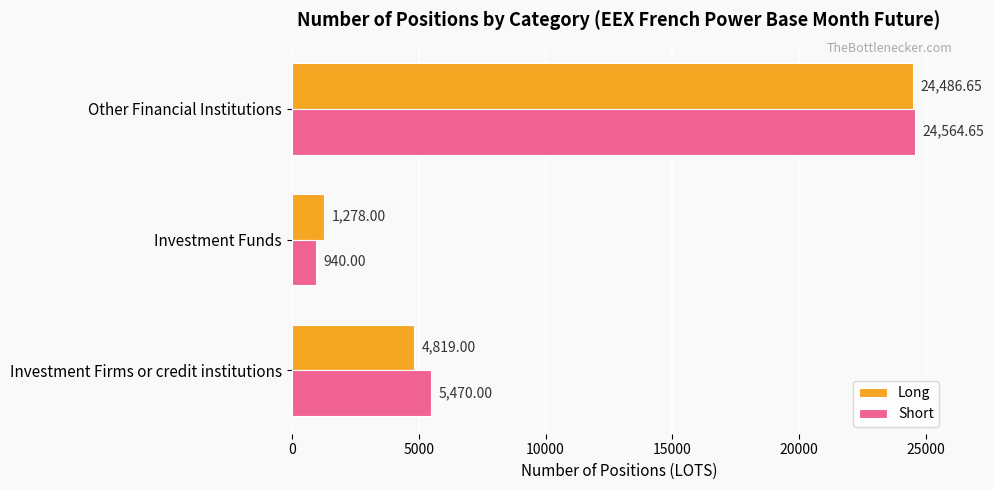

How many data points does each series have?

3